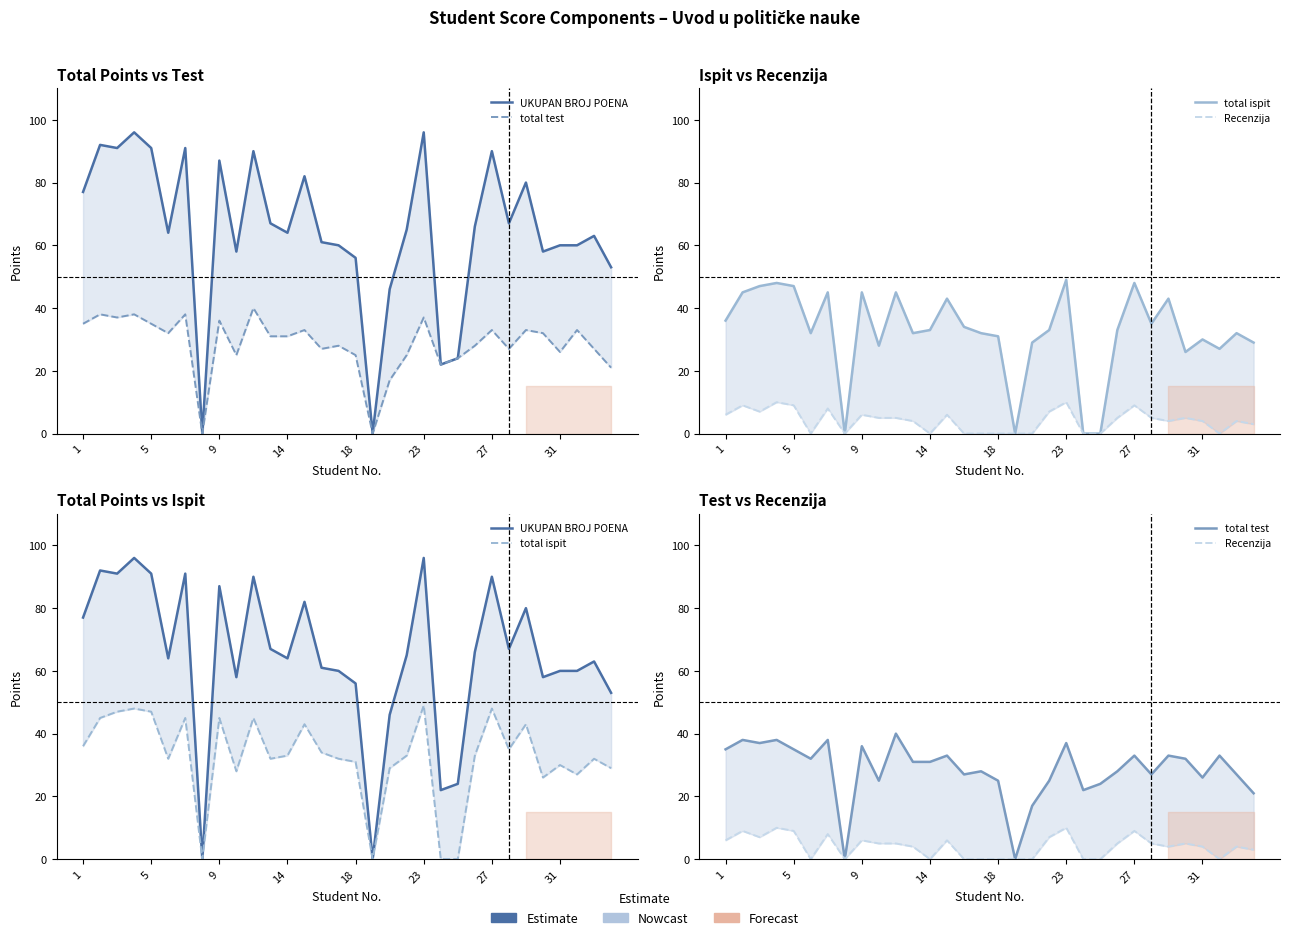

What is the difference between the second highest and second lowest values in the total ispit series?

48